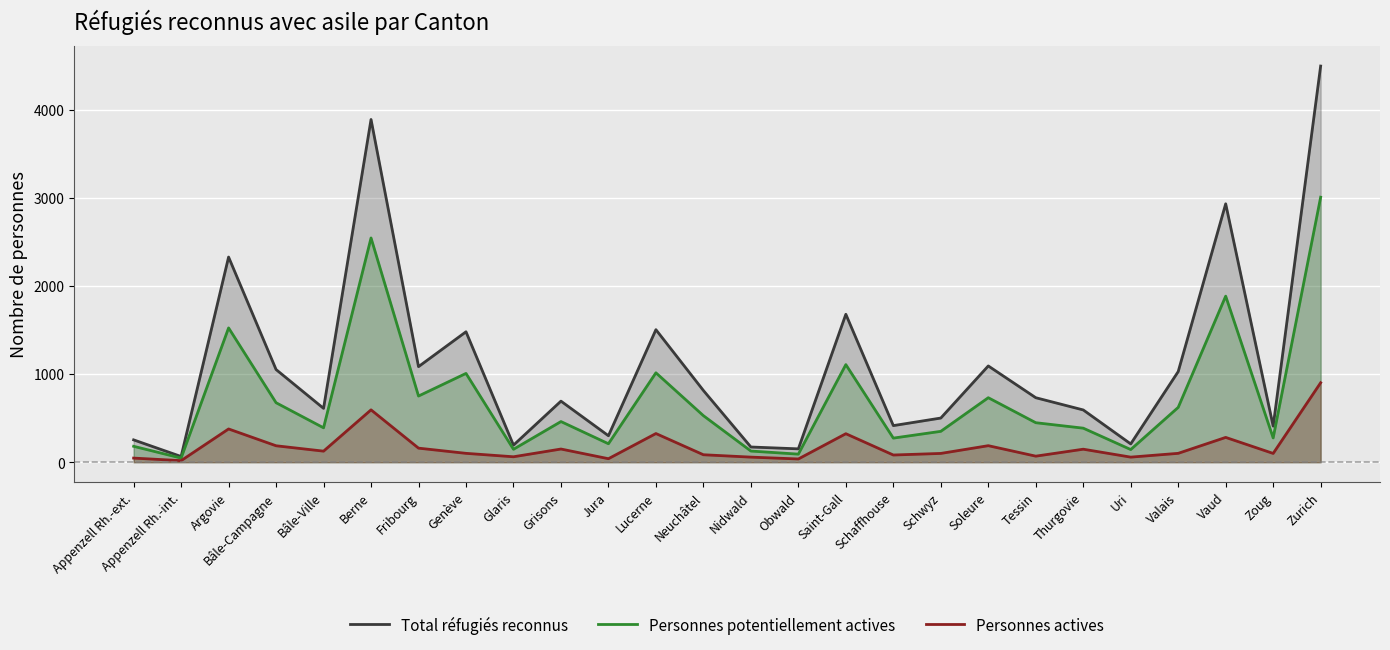

What is the sum of all Personnes potentiellement actives values?

18957